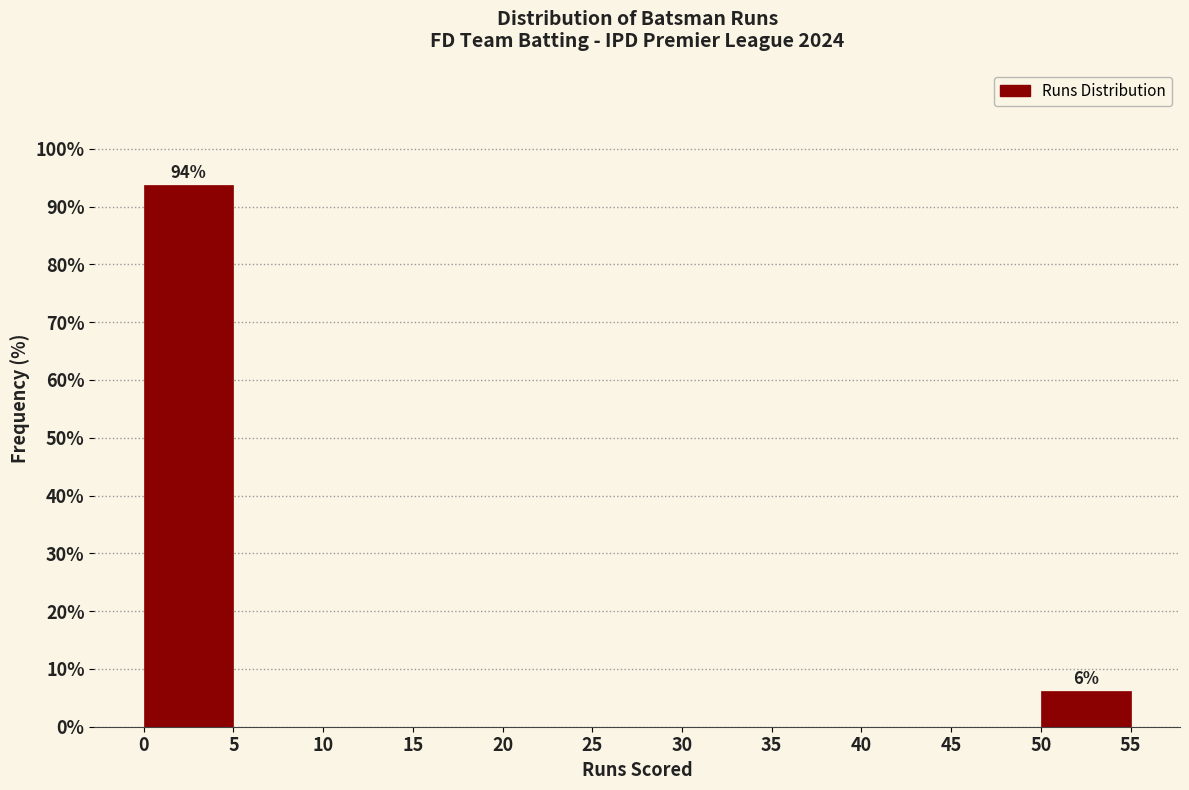

Which range on the x-axis has the tallest bar?

0 to 5